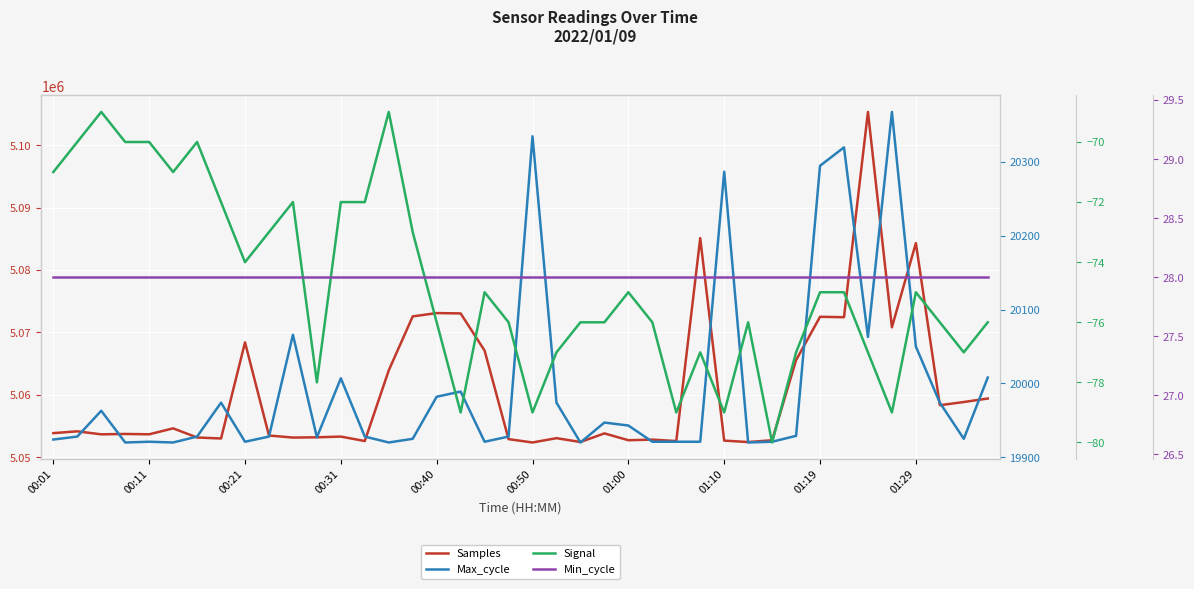

True or false: Min_cycle has more than 1 interior local peaks.

False